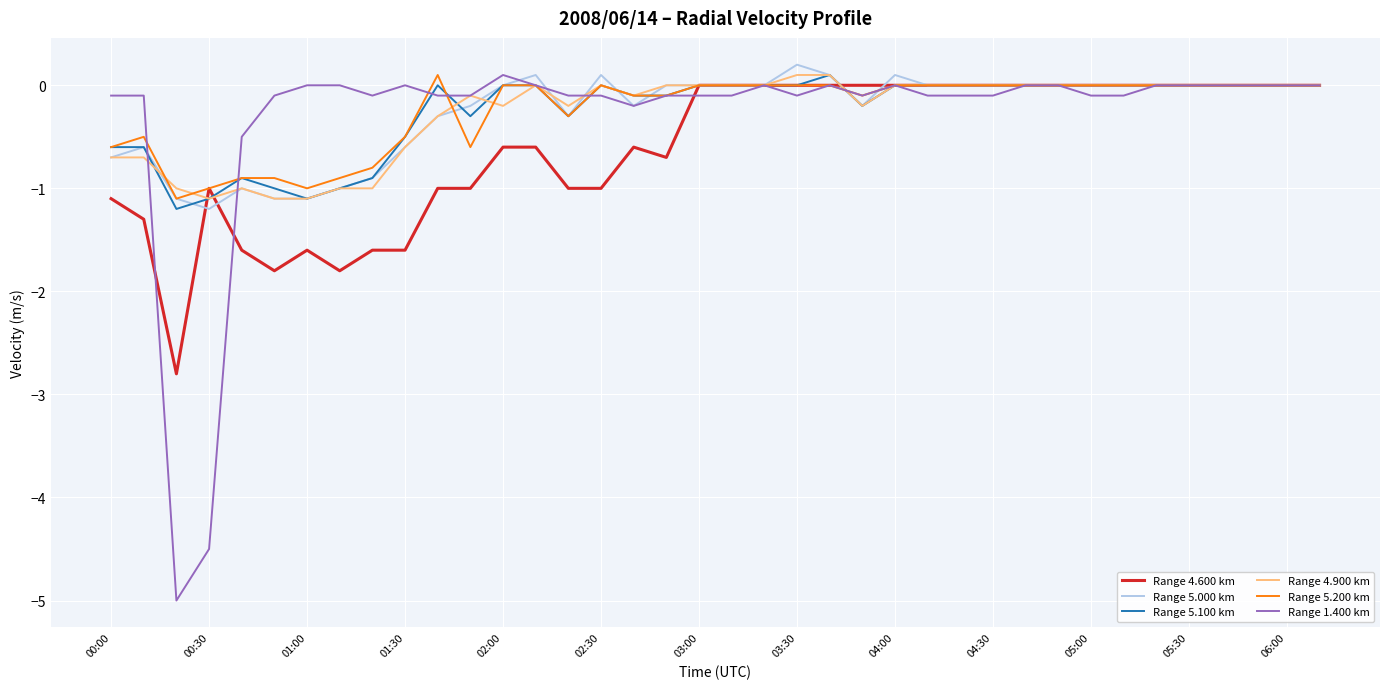

Does the chart have visible grid lines?

Yes